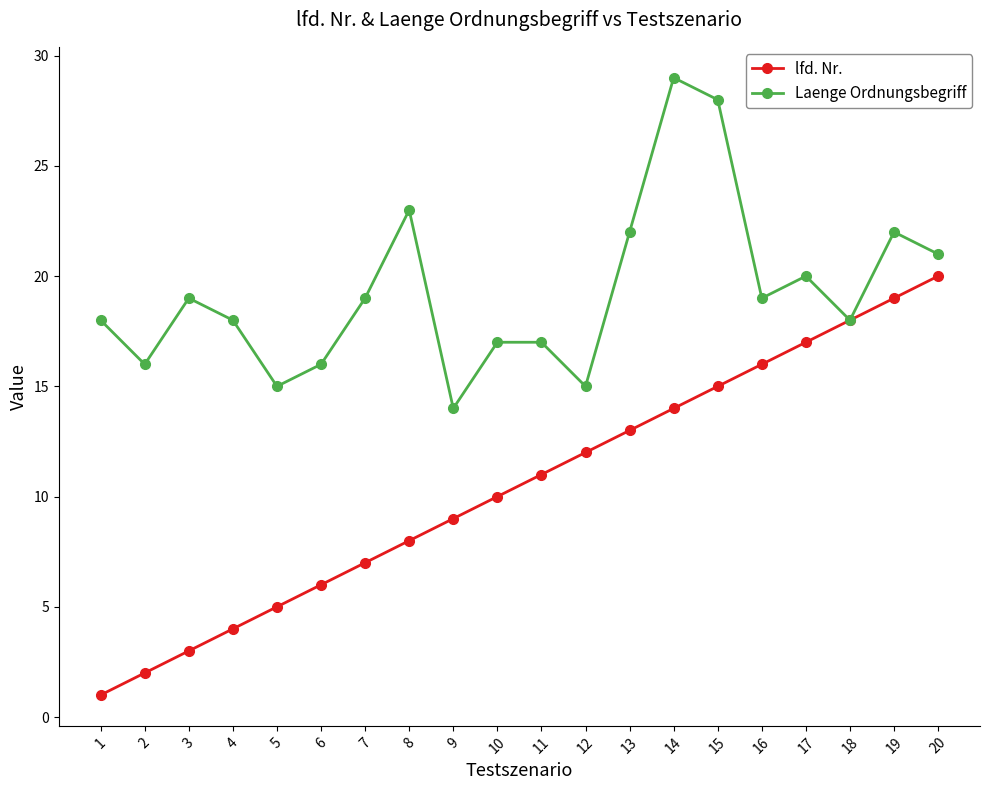

What is the difference between the maximum and minimum values in the lfd. Nr. series?

19